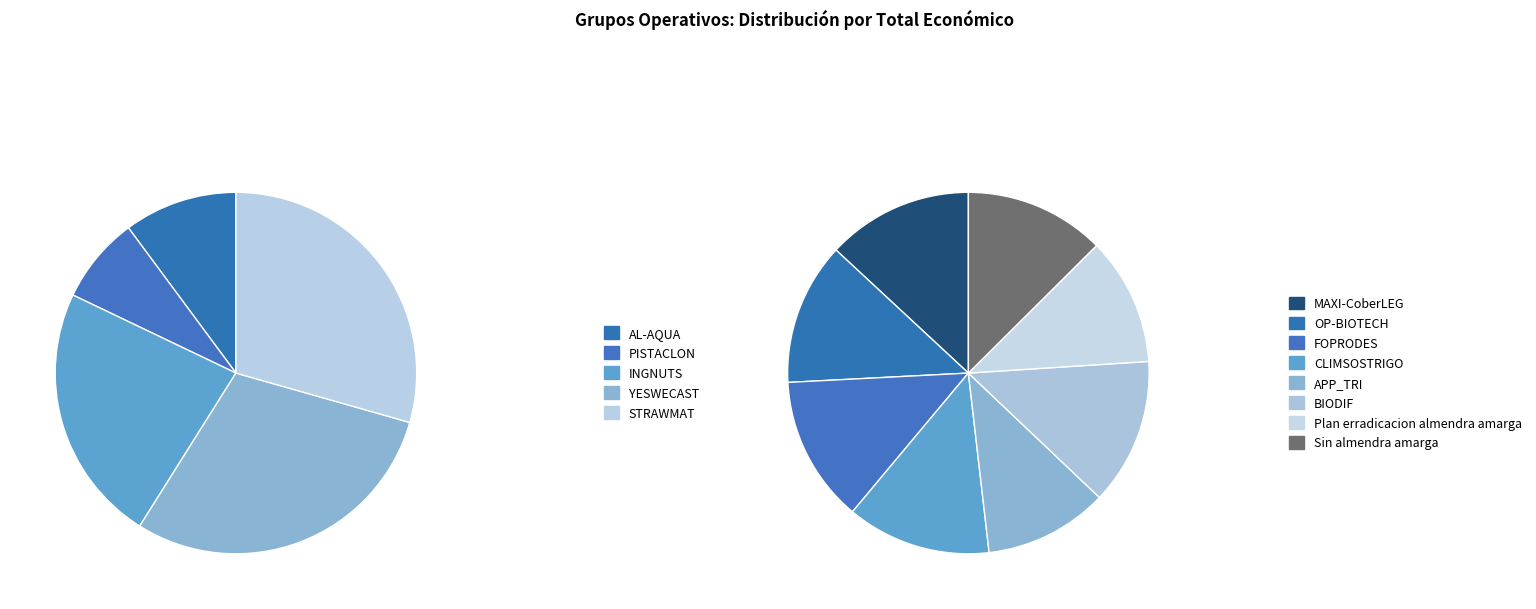

Is the sum of MAXI-CoberLEG and INGNUTS greater than half?

No